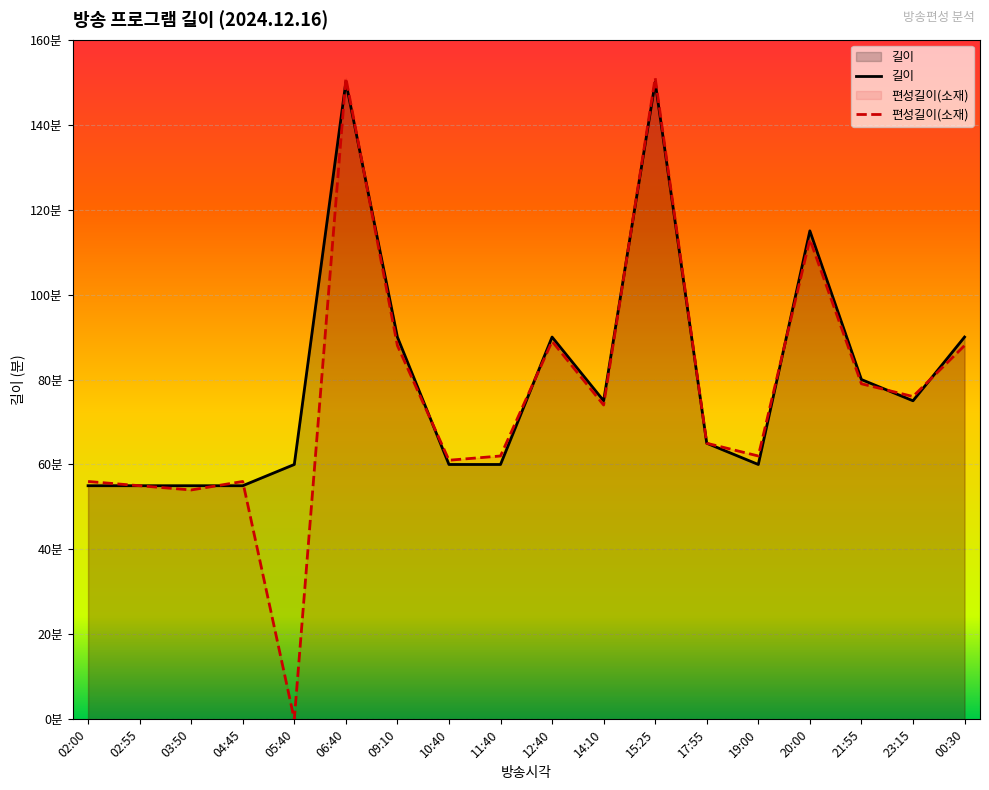

The 편성길이(소재) series shows 55 at 02:55. True or false?

True